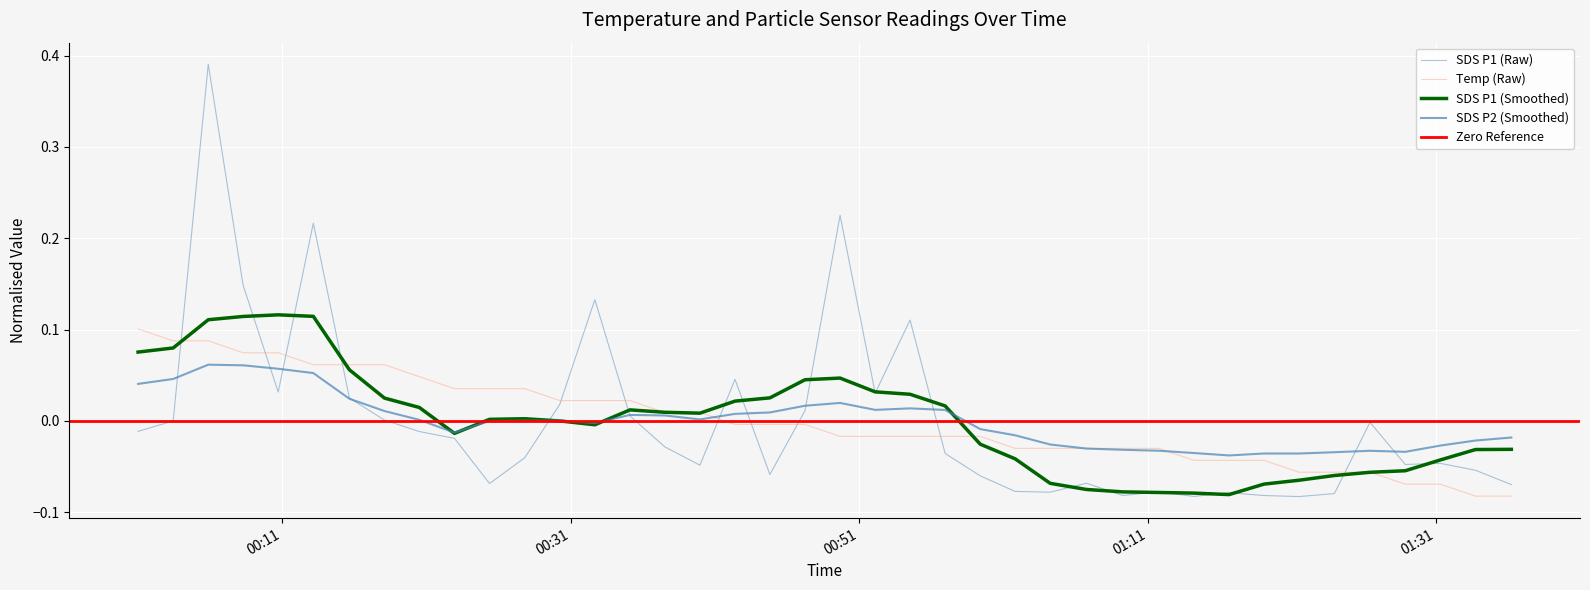

Which series has the largest range (max minus min)?

SDS_P1